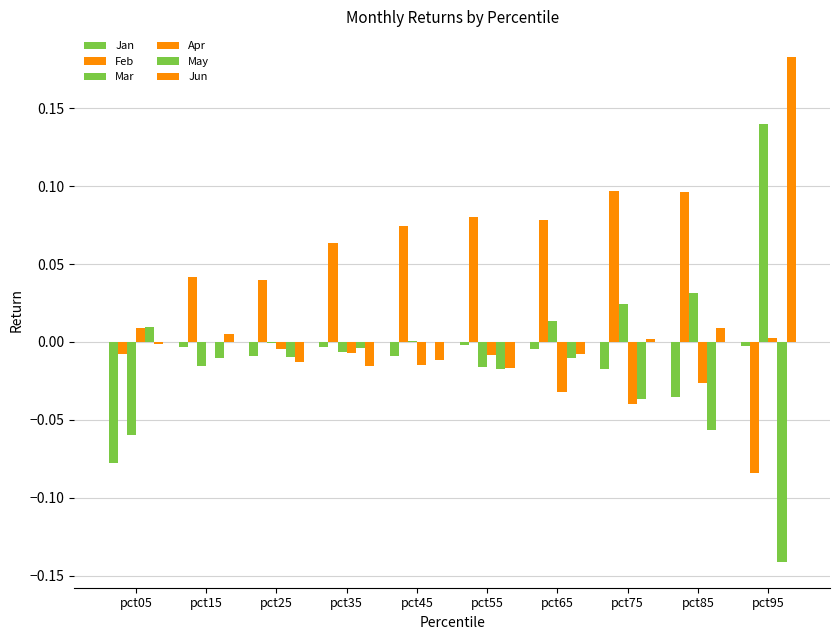

At pct05, list the series in order from smallest to largest.

Jan, Mar, Feb, Jun, Apr, May